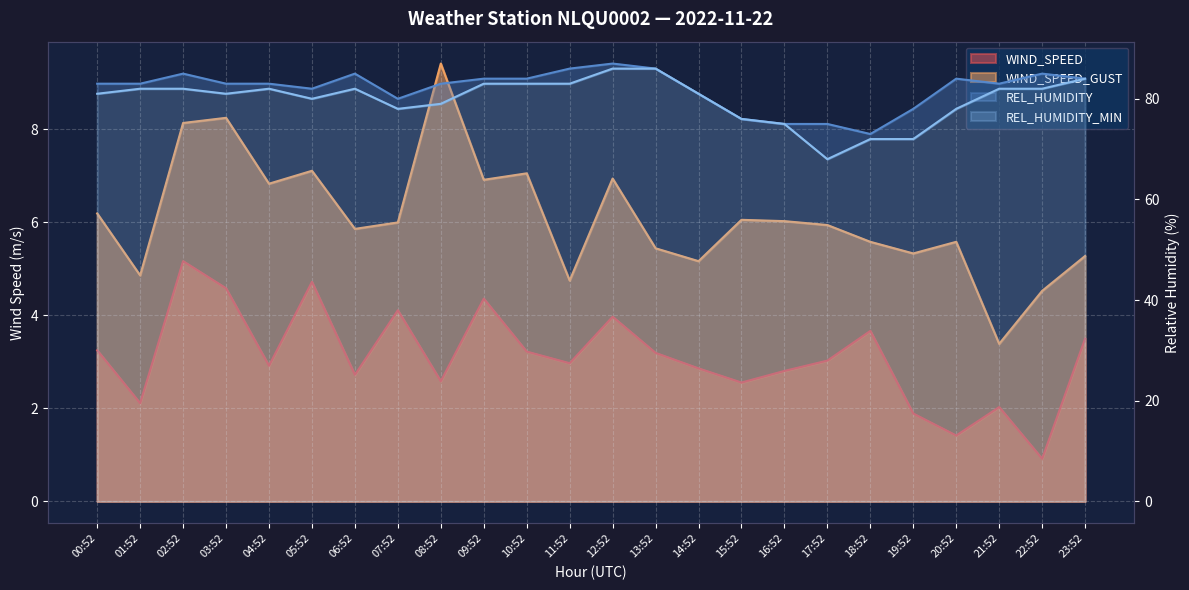

At which category is the sum across all series the highest?

12:52